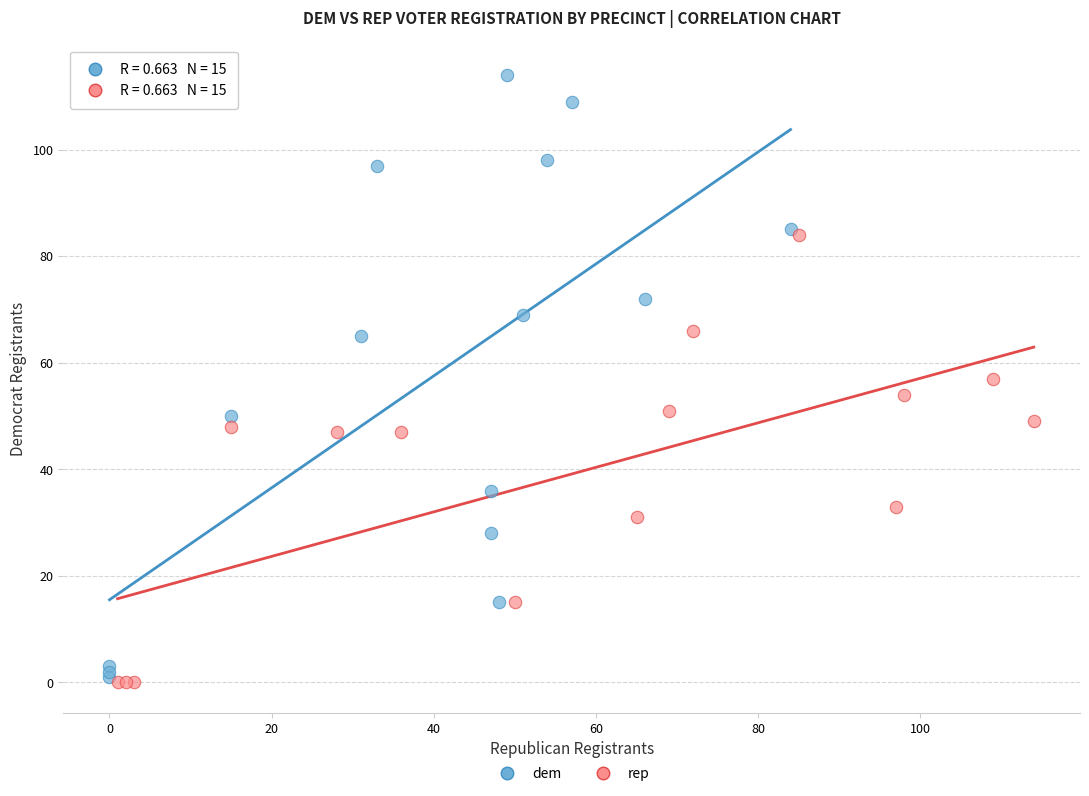

Which series reaches the maximum Y coordinate?

dem